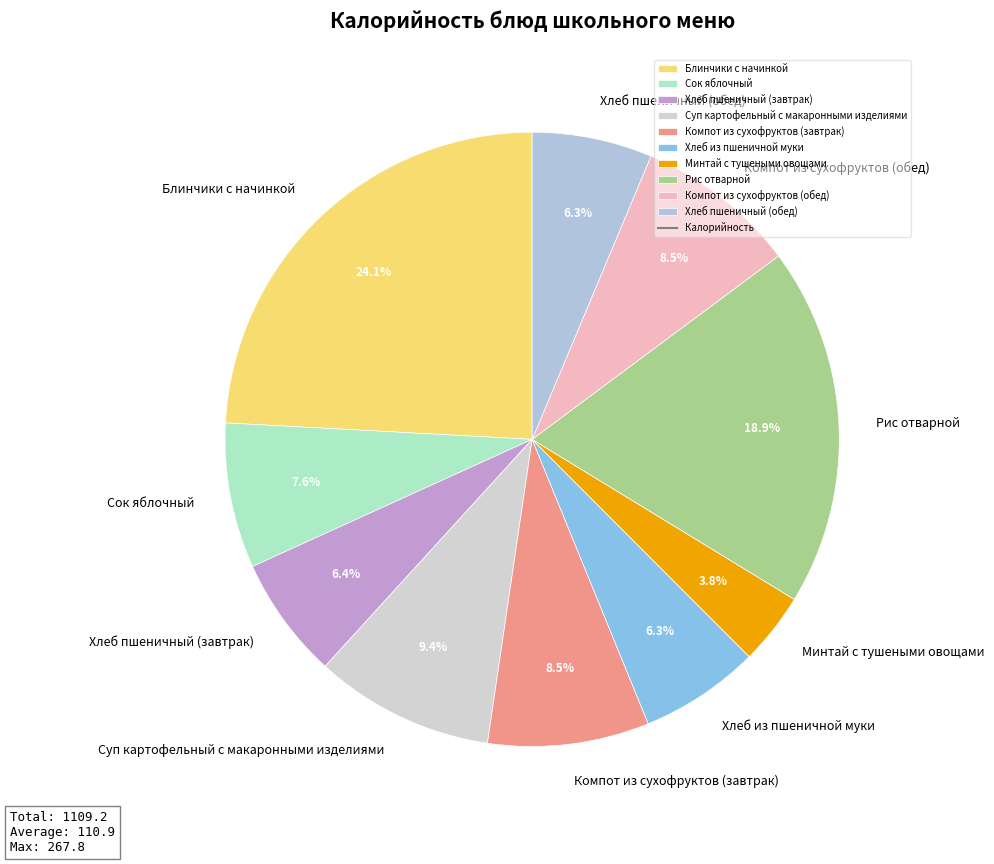

What portion of the pie excludes Суп картофельный с макаронными изделиями?

90.6%